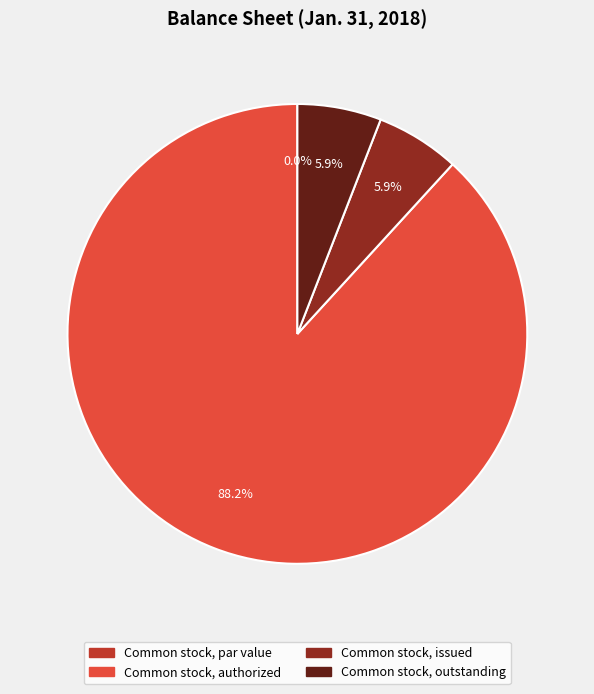

How many segments does this pie chart have?

4